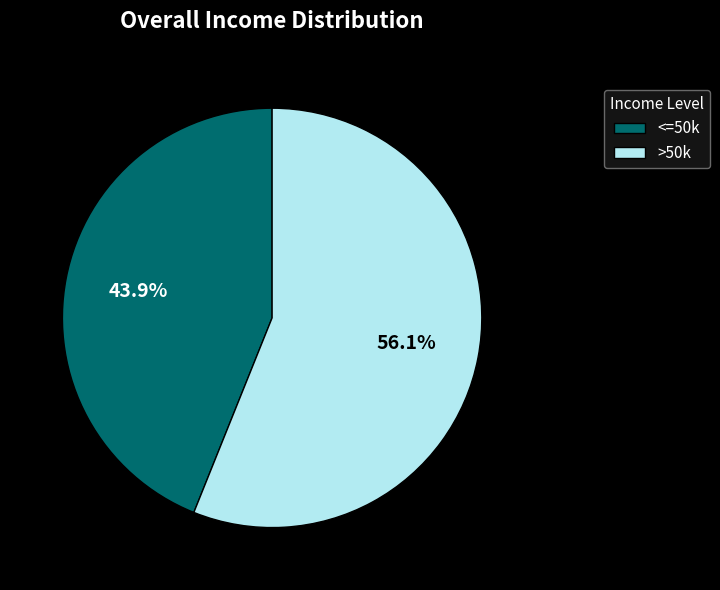

Combined, what portion of the pie is <=50k and >50k?

100.0%